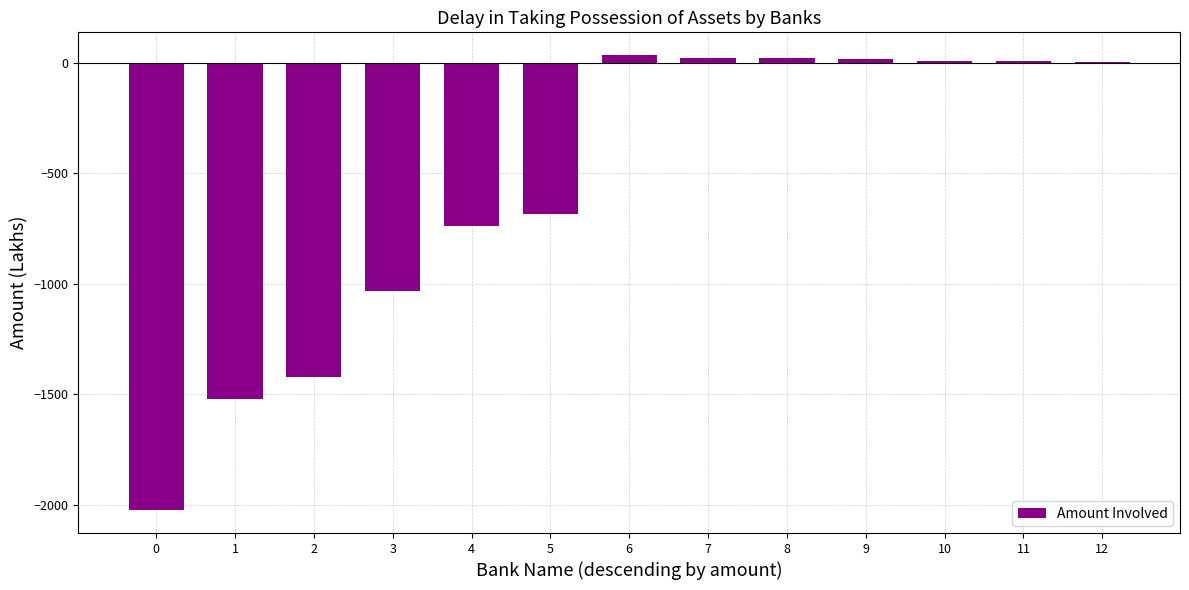

What is the average value?

-562.8